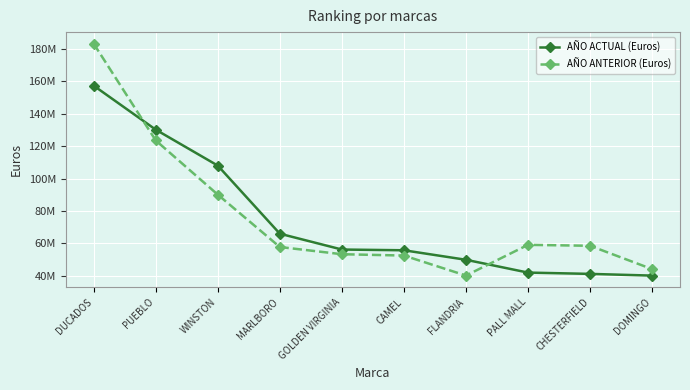

At how many categories does at least one series exceed 102594596?

3